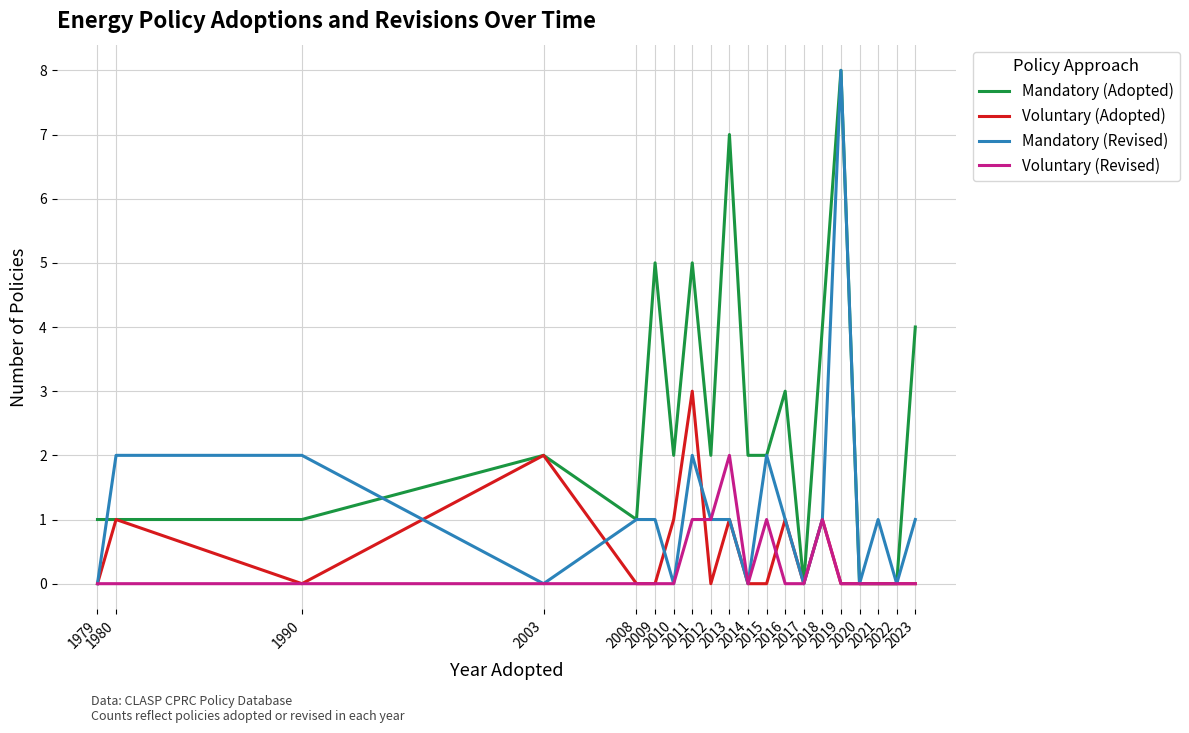

Which category has the highest value across all series?

2019